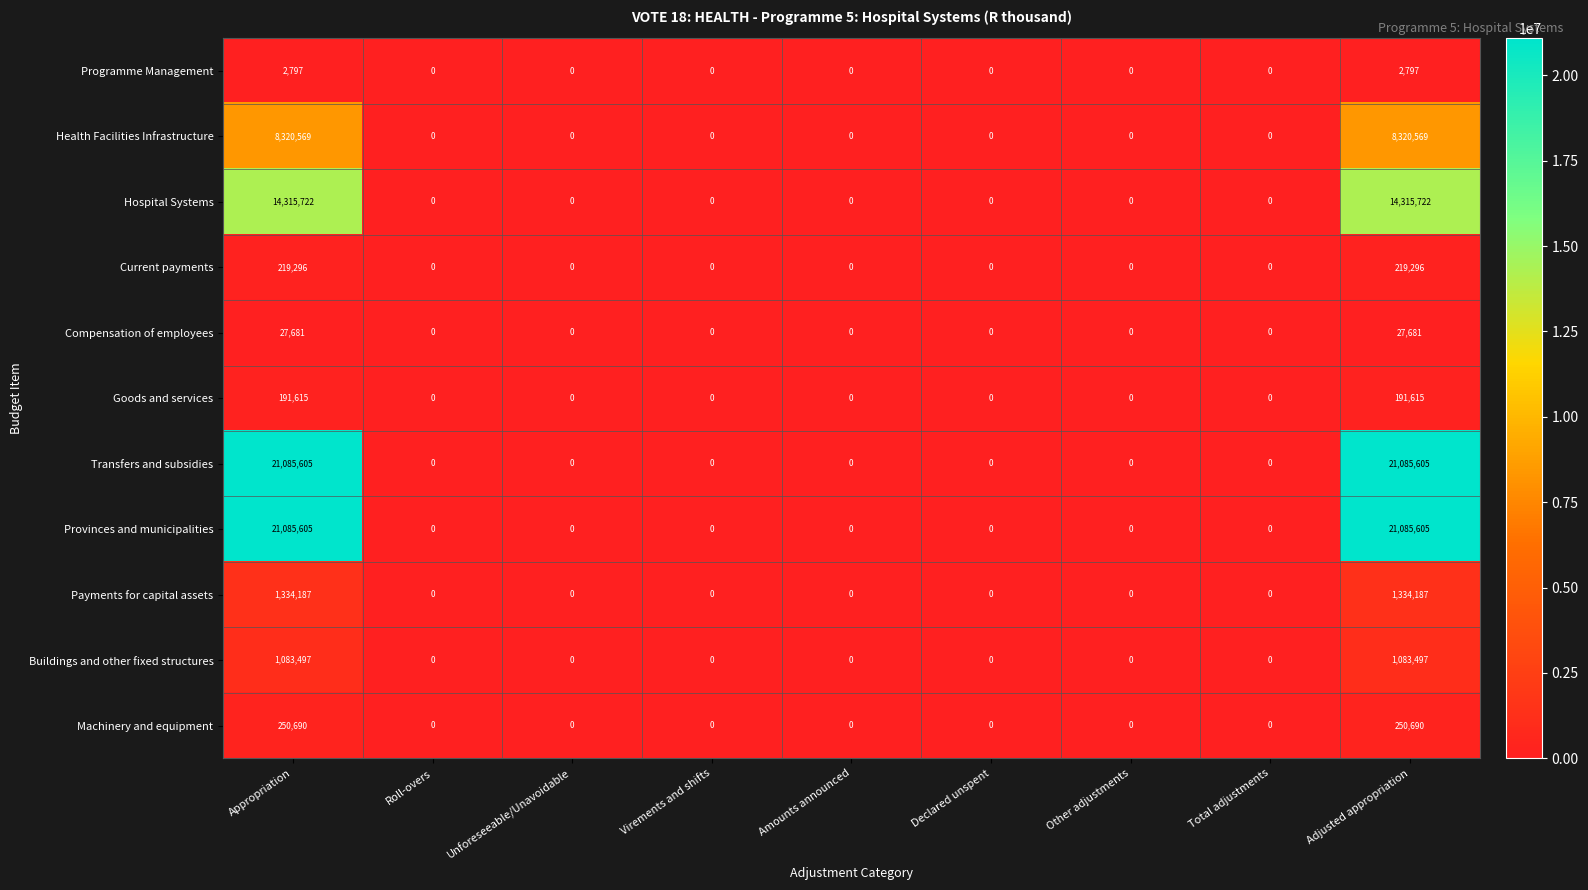

What is the difference between the maximum and second lowest values in the Current payments series?

219296